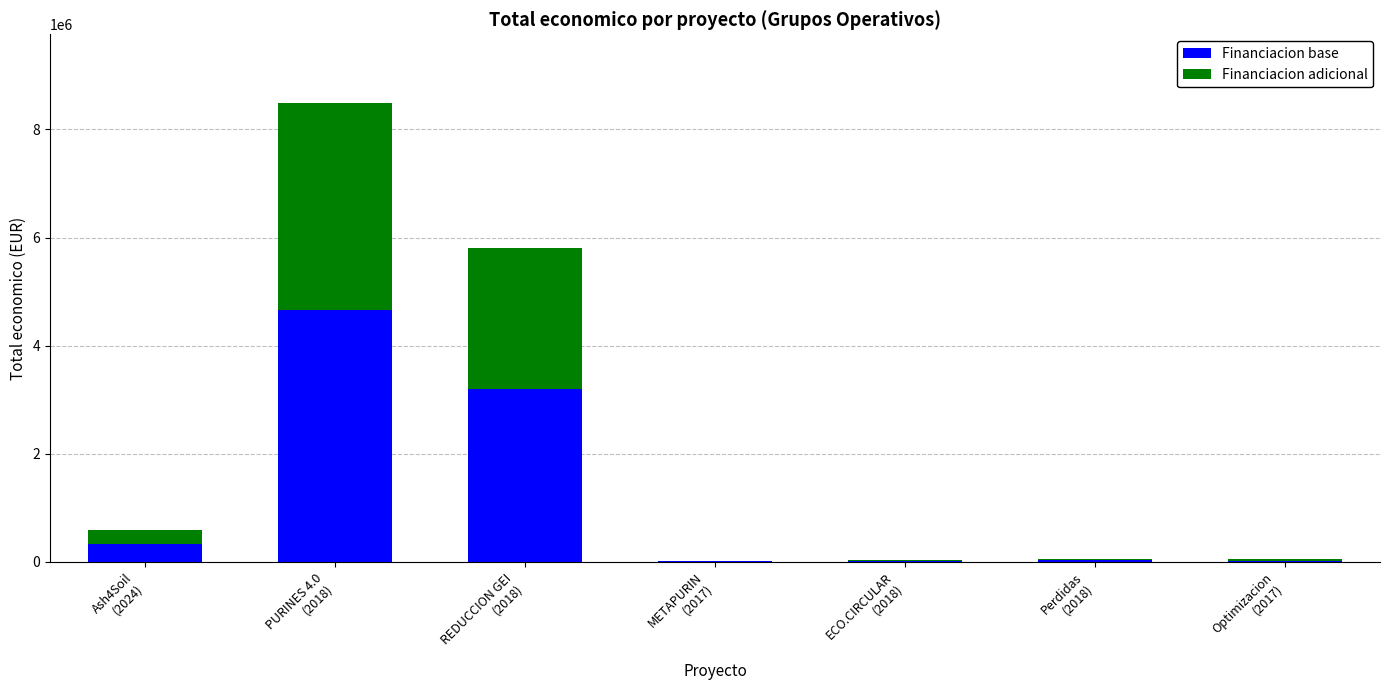

At which category is the sum across all series the highest?

PURINES 4.0
(2018)